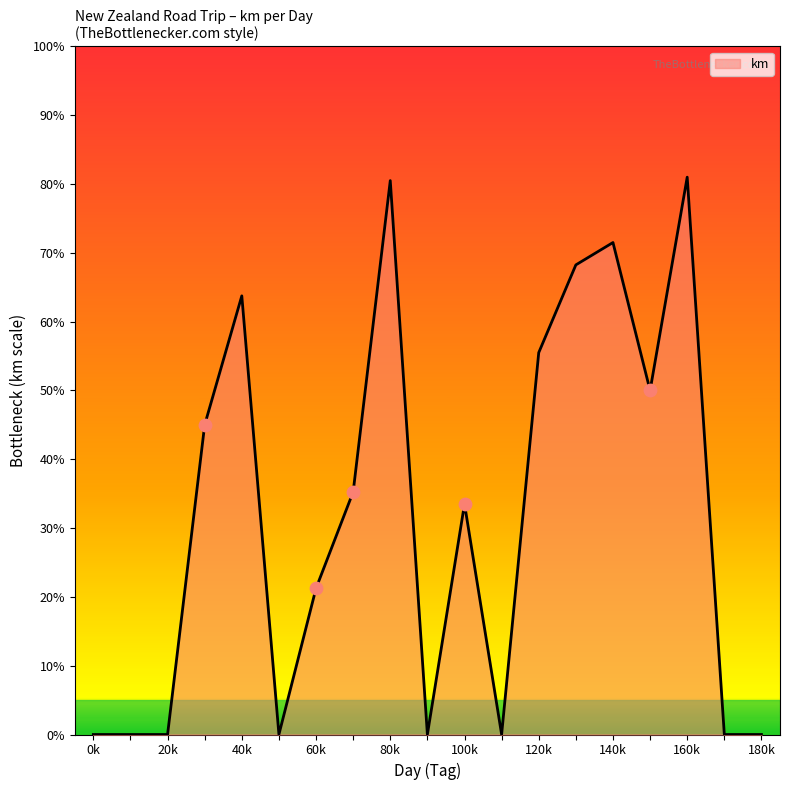

Is this an area chart (filled region under the line)?

Yes